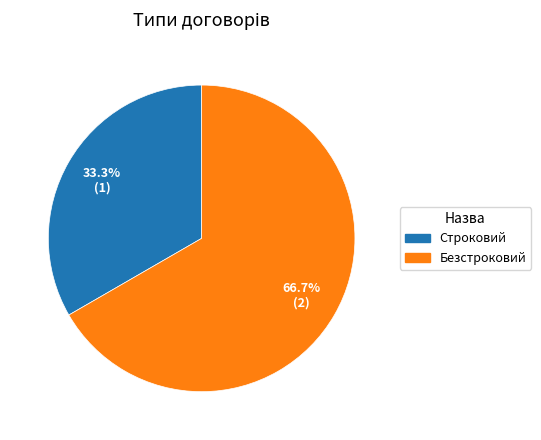

What is the majority slice?

Безстроковий